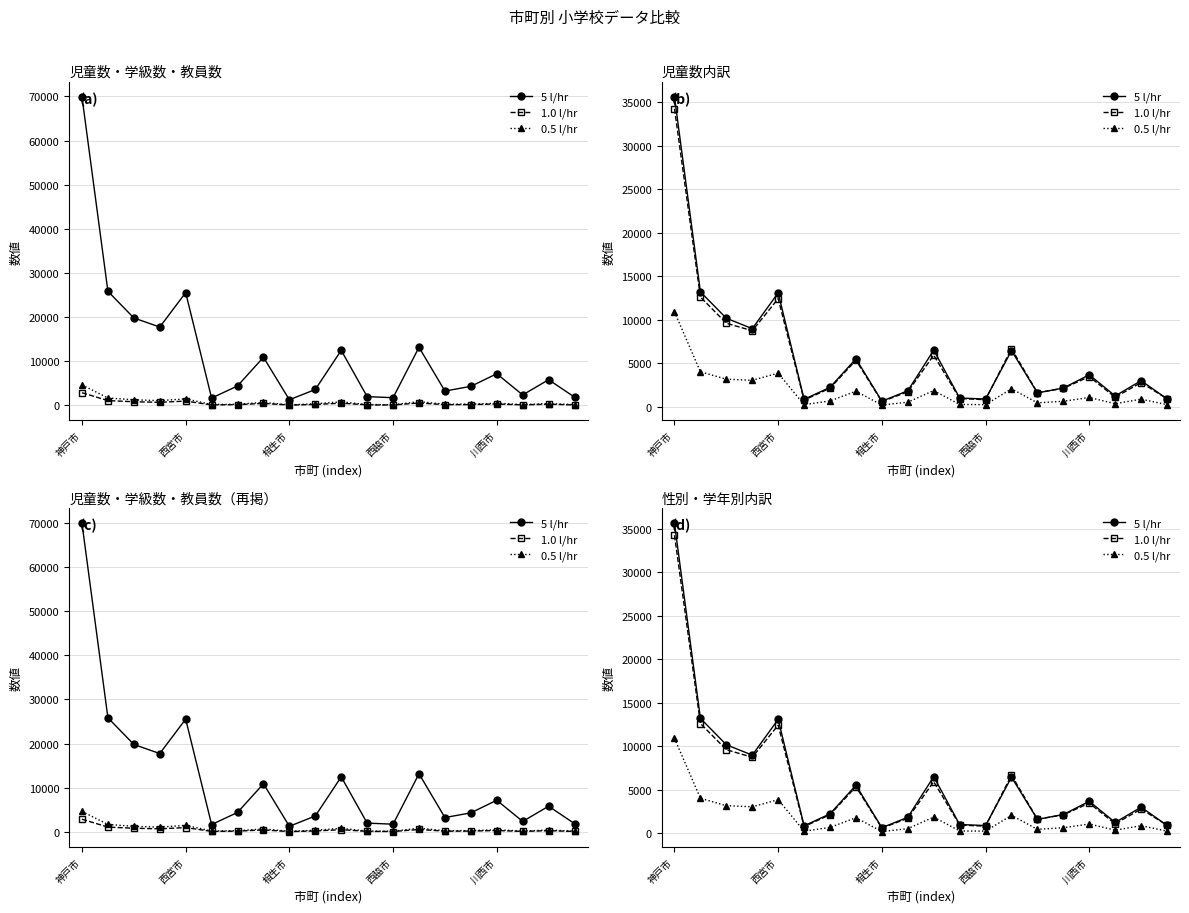

What is the total value across all series at 6?

5098